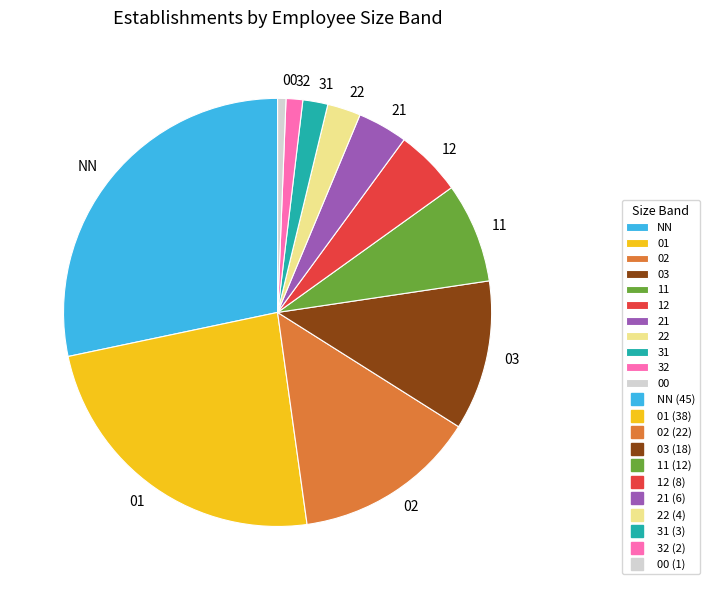

Count the number of slices in the pie.

11